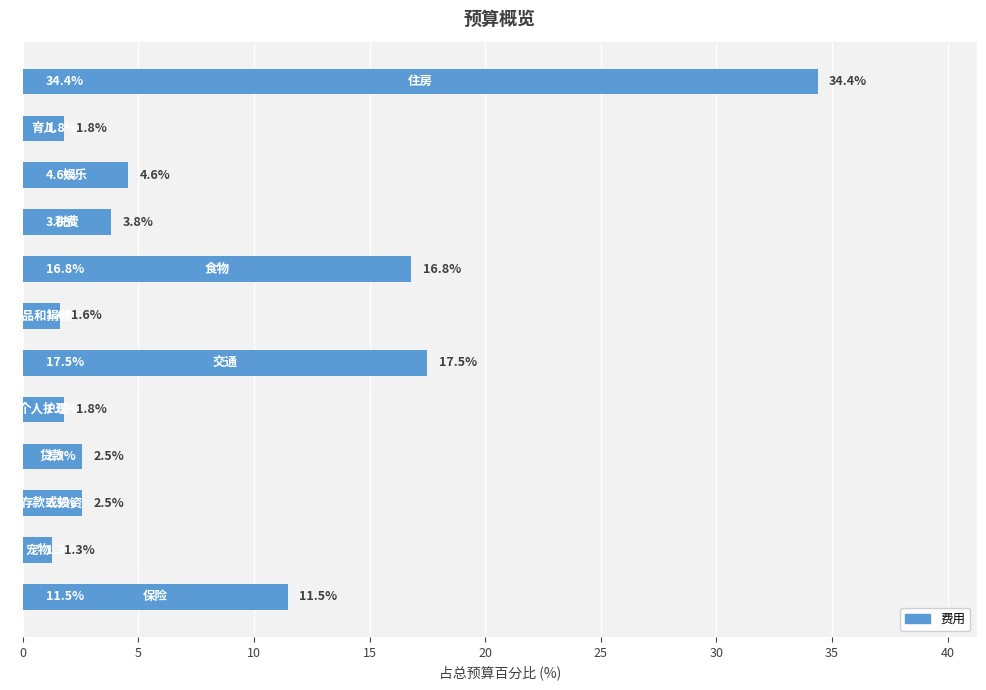

How many bars are there in total?

12